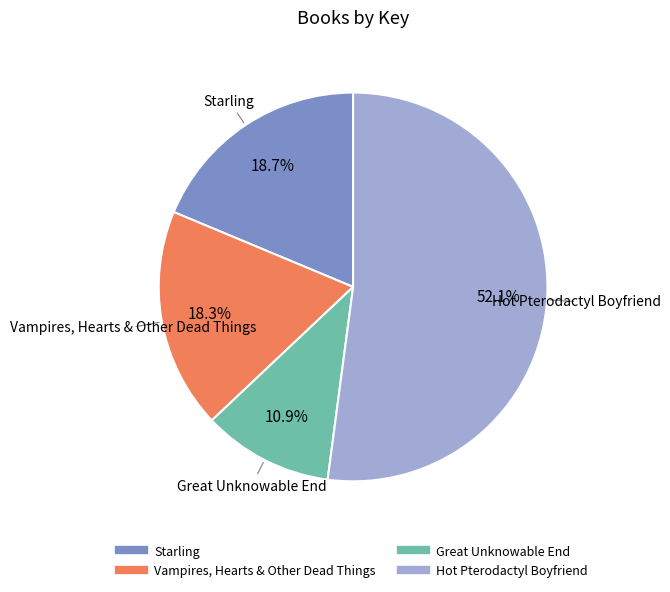

Is there any slice that represents more than half of the pie?

Yes